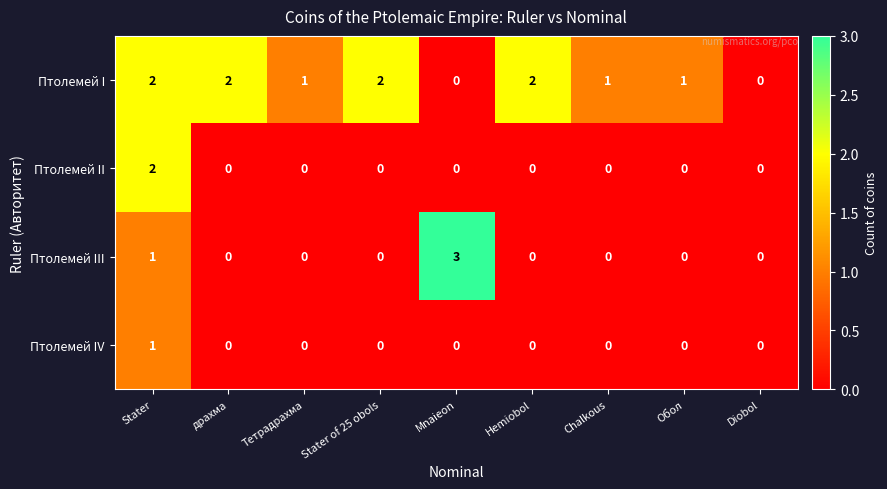

Which series has the widest spread of values?

Птолемей III